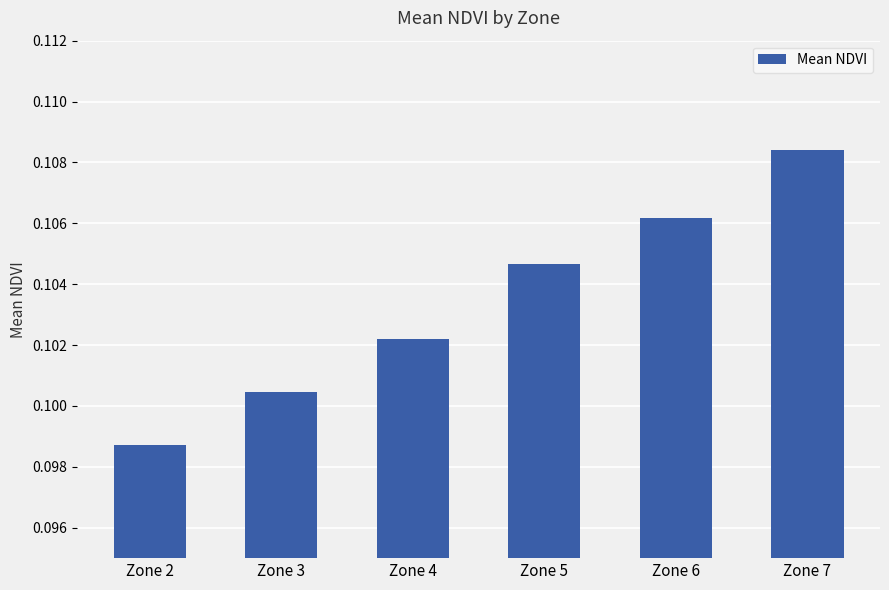

Which category has the highest value across all series?

Zone 7